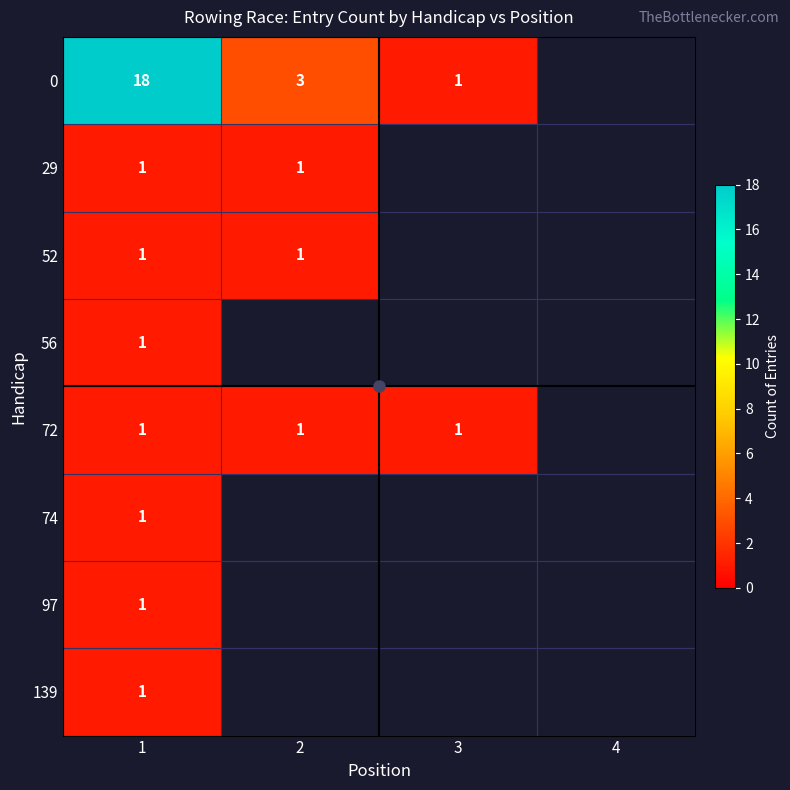

Is it true that 139 equals 1 at 1?

True